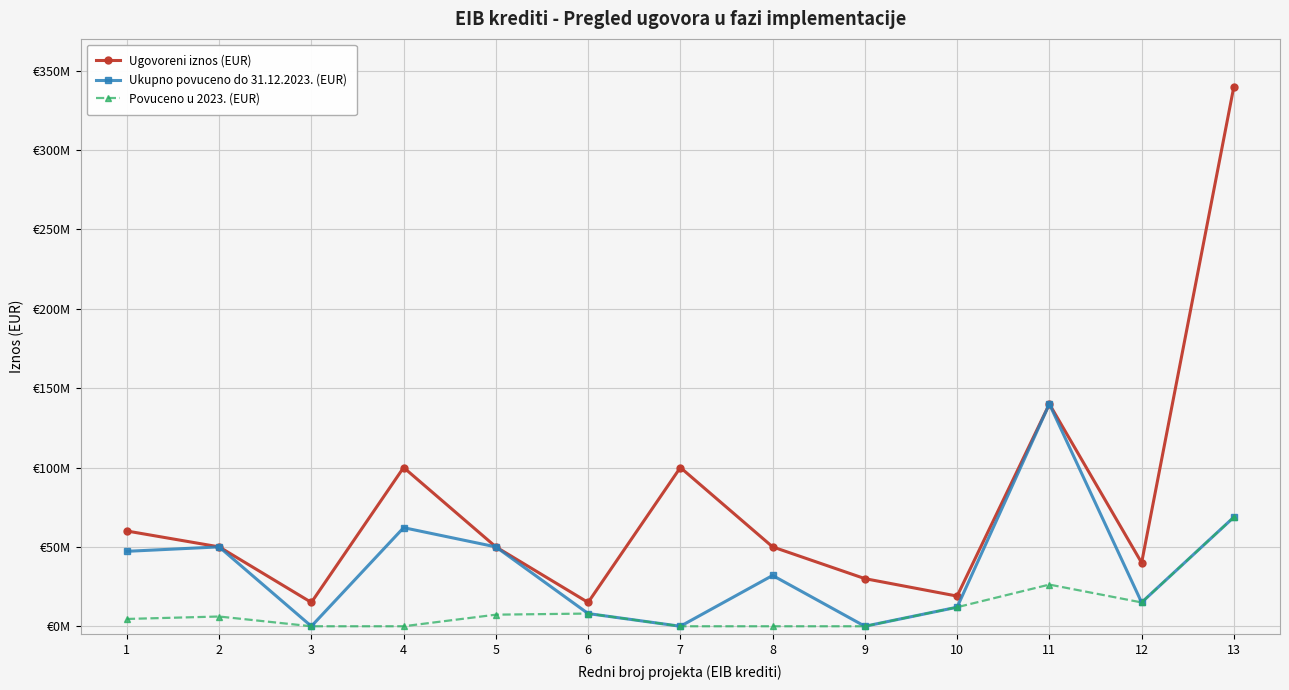

Rank the series by their average value, from lowest to highest.

Povuceno u 2023. (EUR), Ukupno povuceno do 31.12.2023. (EUR), Ugovoreni iznos (EUR)